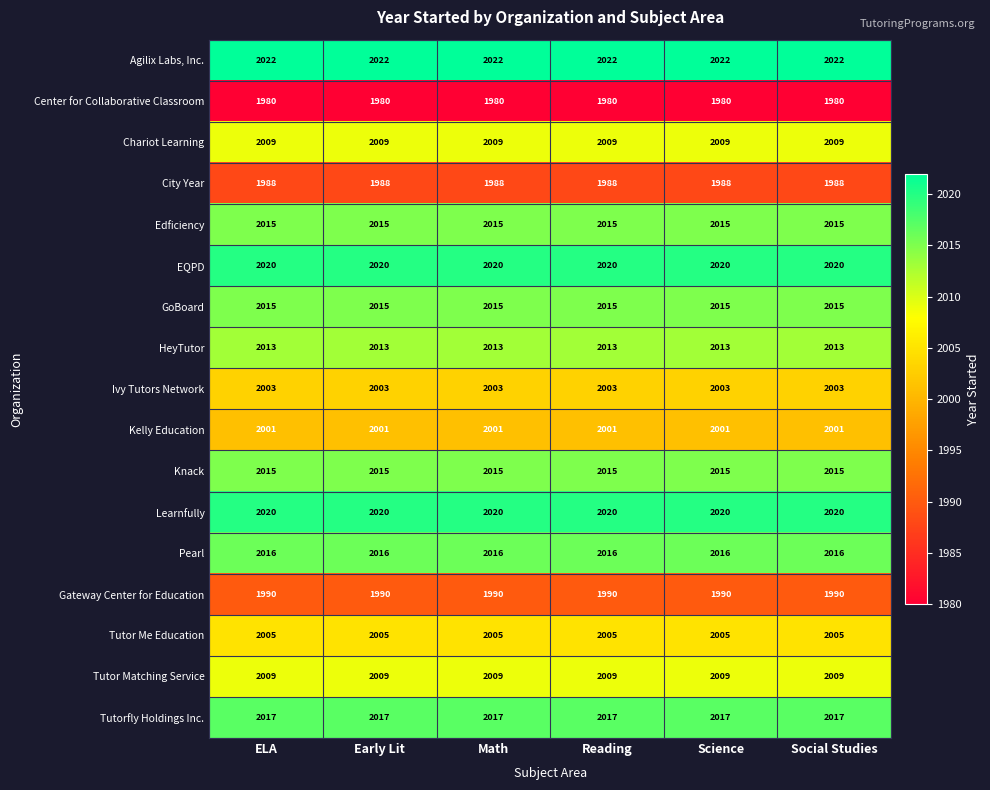

Is it true that Knack equals 2015 at Math?

True